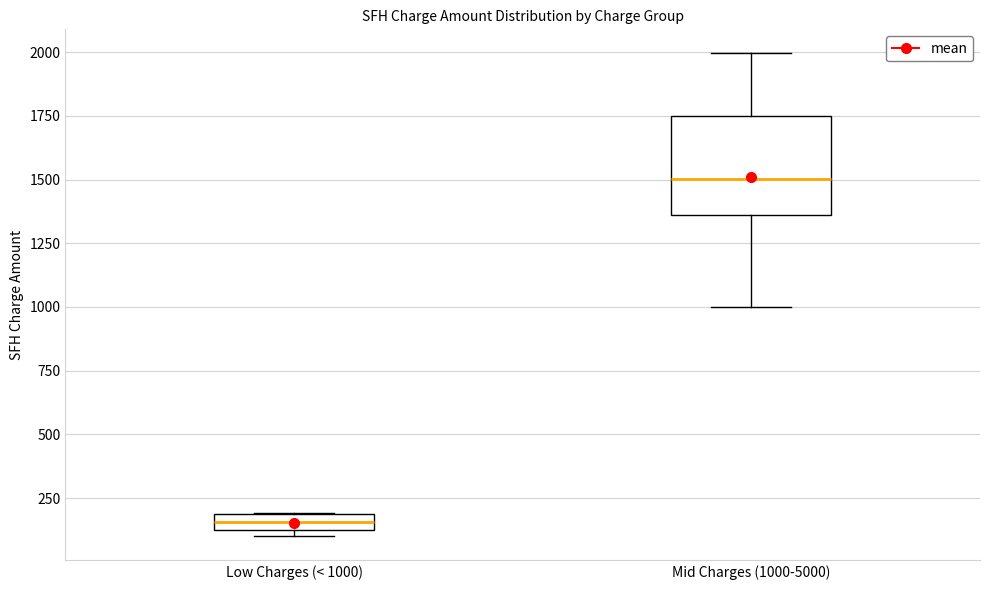

Which box's median line is the lowest?

Low Charges (< 1000)